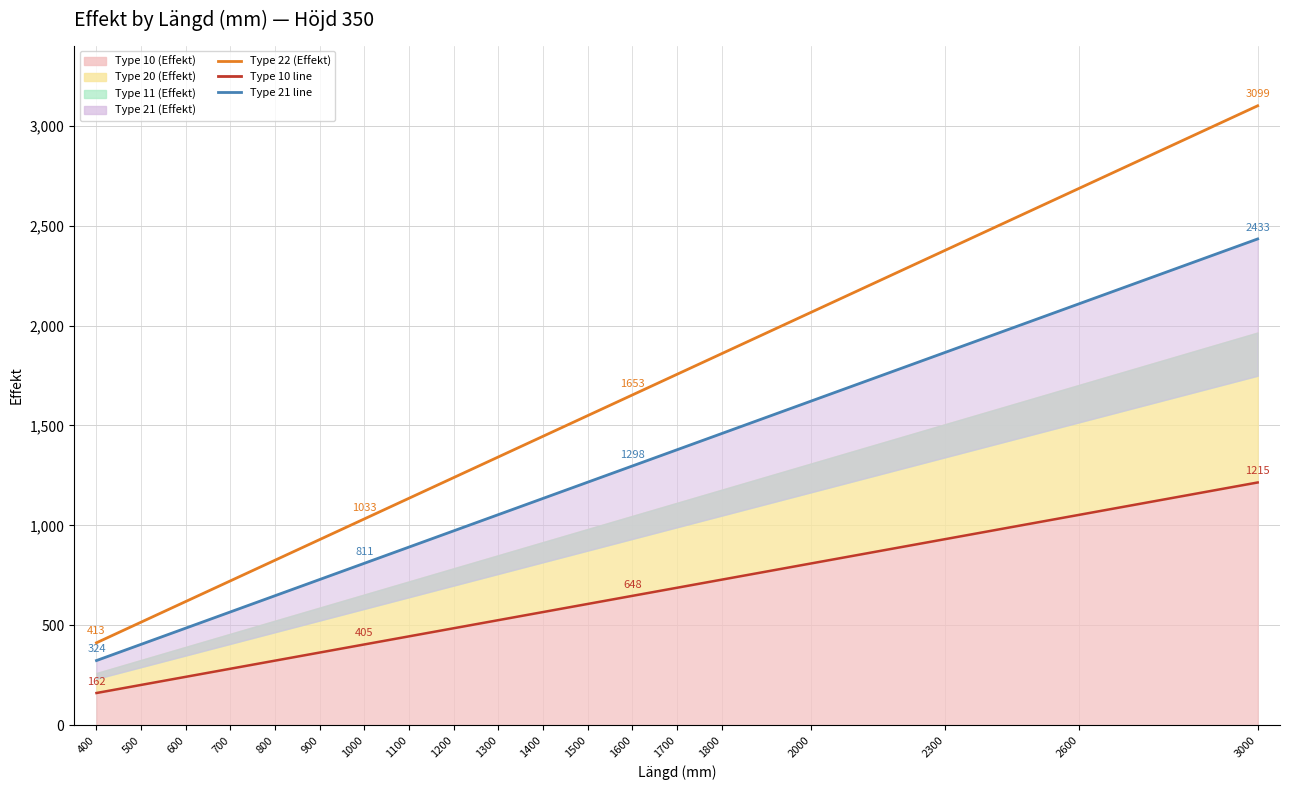

True or false: Type 10 line has more than 0 points higher than both neighbors.

False